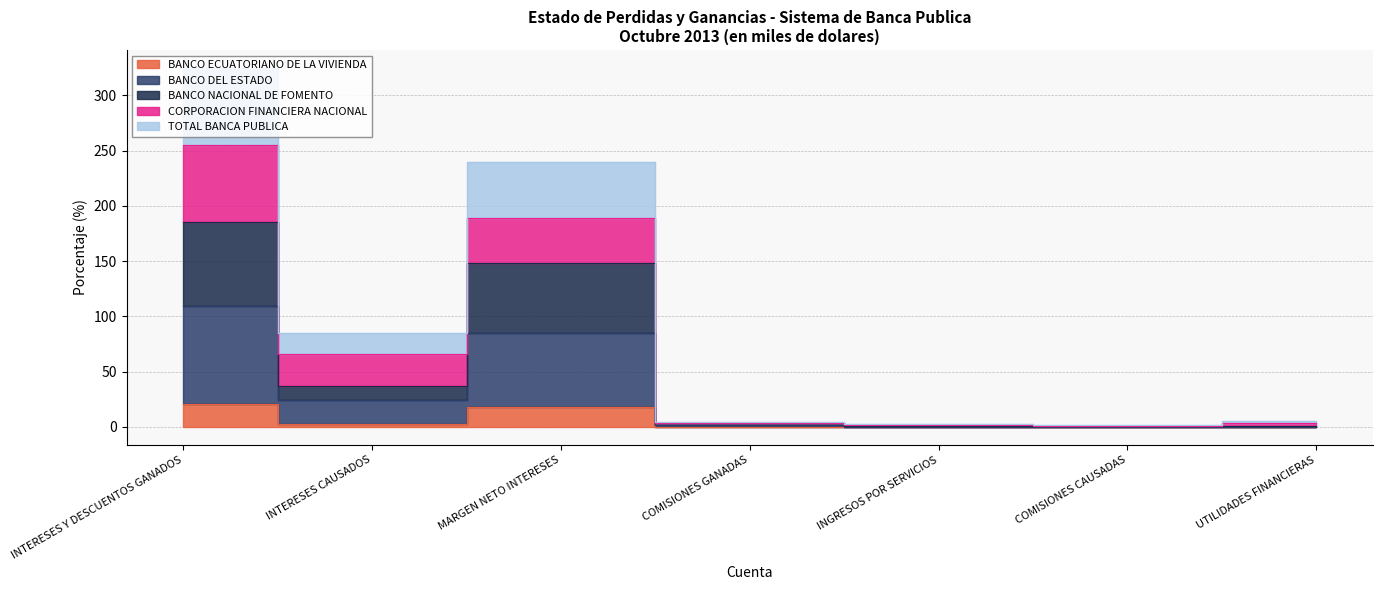

At which category does BANCO DEL ESTADO reach its first local peak?

MARGEN NETO INTERESES